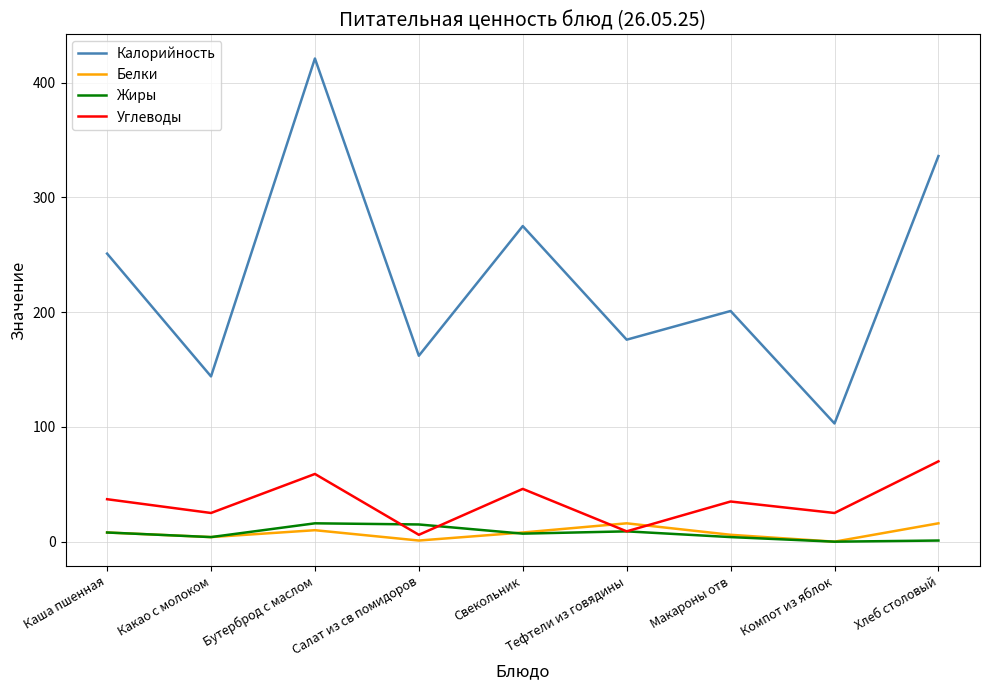

How many lines are shown in the chart?

4